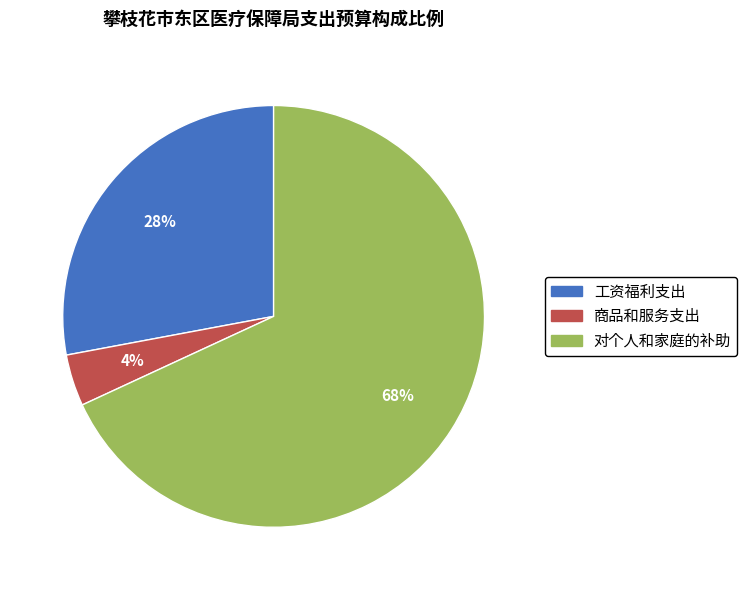

Which slice is the largest?

对个人和家庭的补助